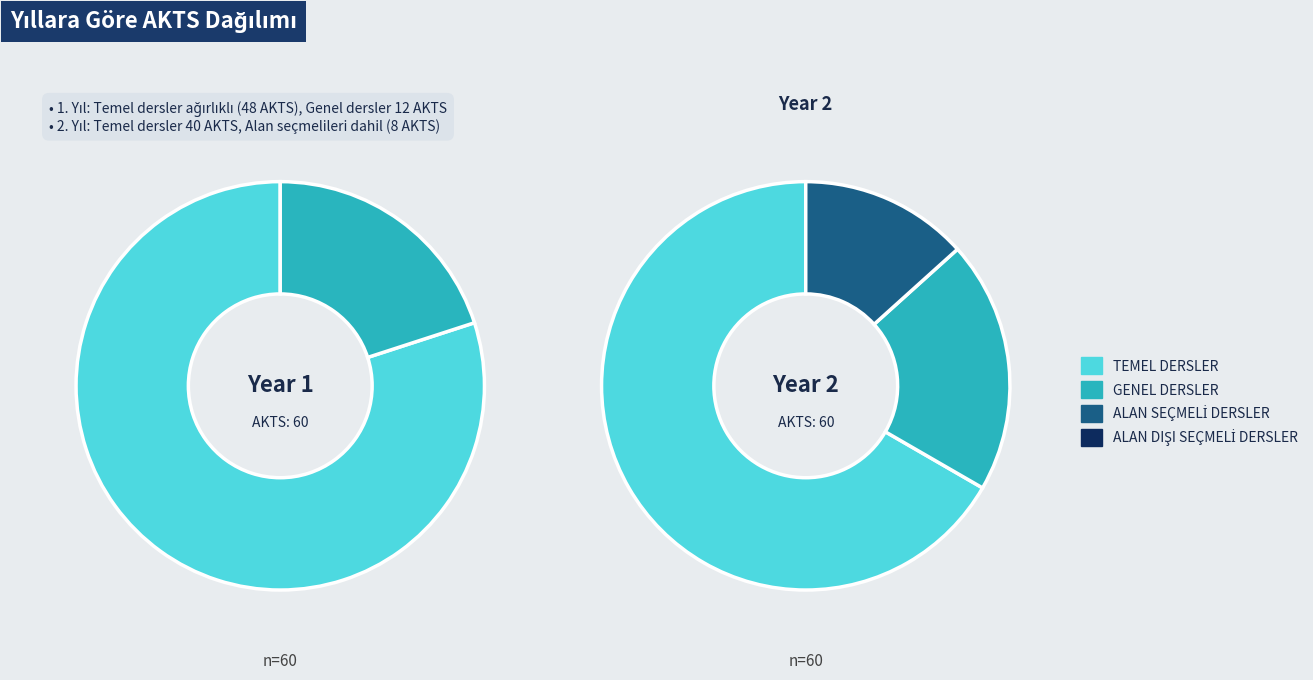

To the nearest percent, what is the combined percentage of GENEL DERSLER and TEMEL DERSLER?

87%